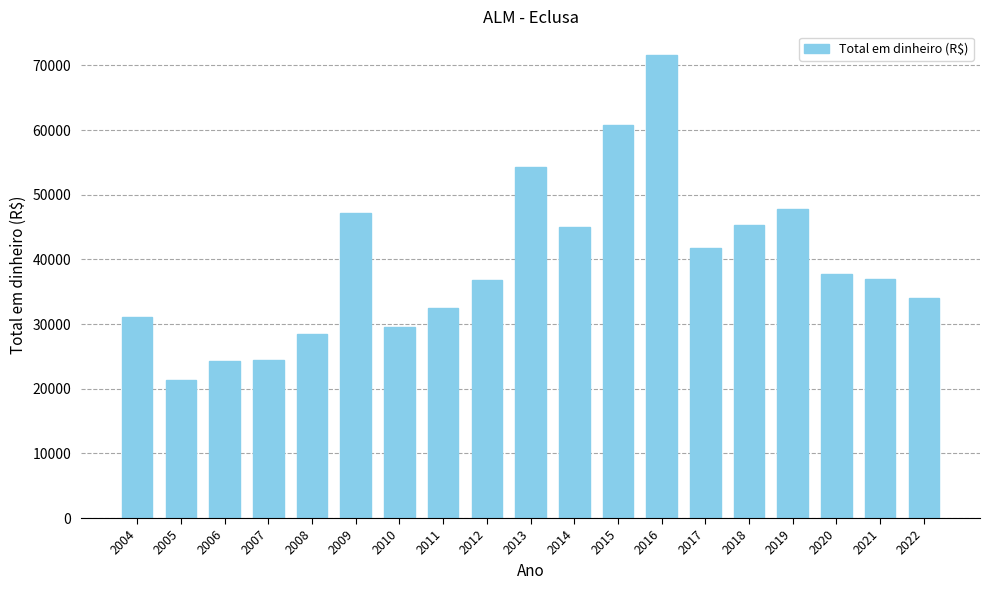

Are the bars horizontal?

No